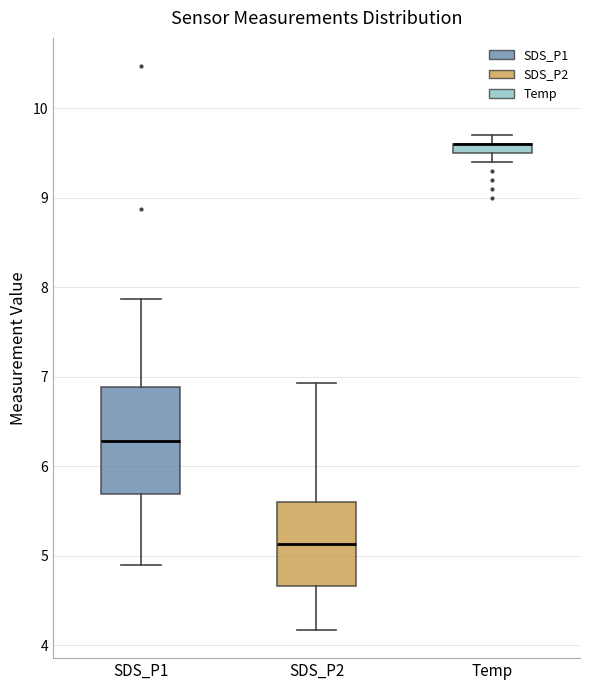

Comparing the boxes themselves (not the whiskers), which one is the tallest?

SDS_P1